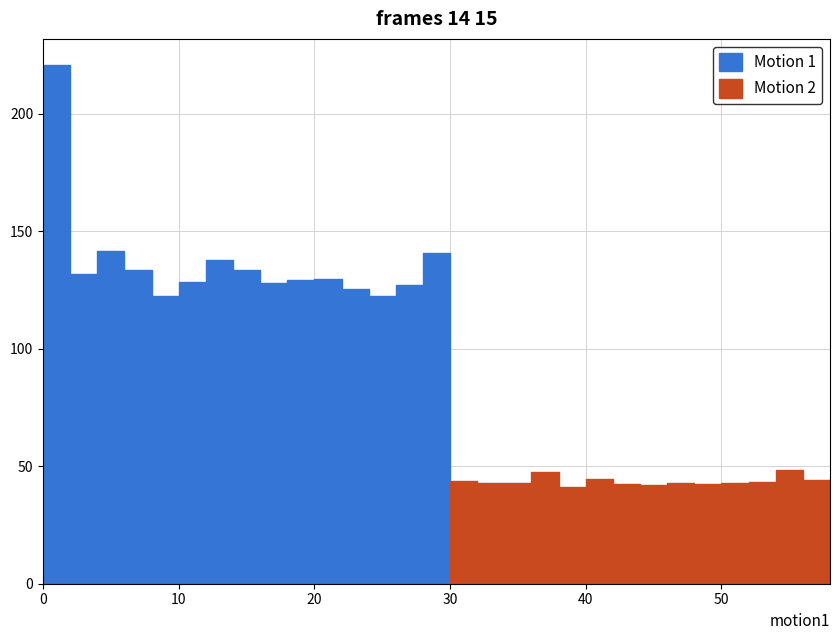

Which series has the widest spread of values?

Motion 1